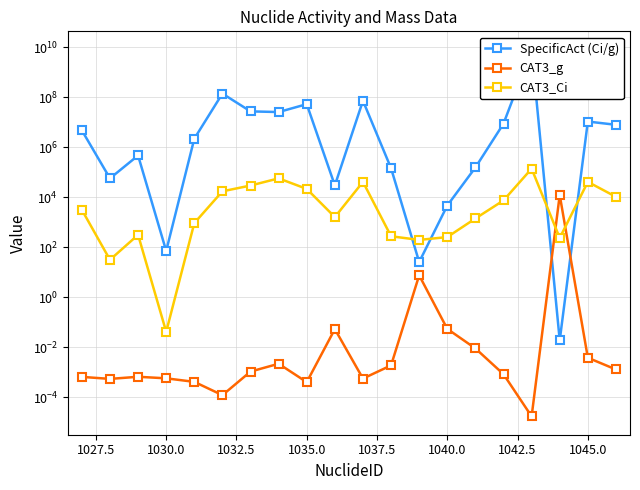

What are all the series names shown in the legend?

SpecificAct (Ci/g), CAT3_g, CAT3_Ci